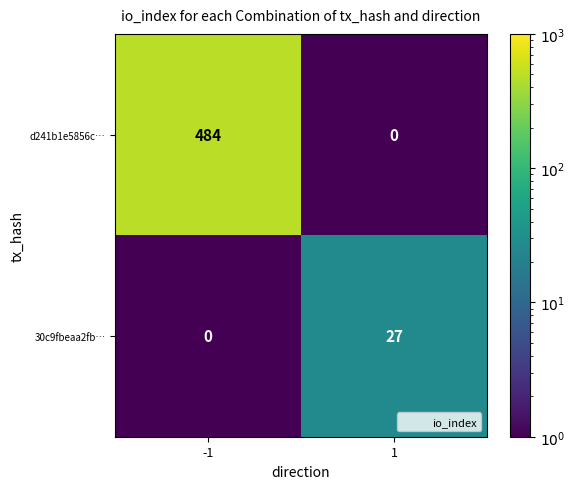

What is the average value of the d241b1e5856c… series?

242